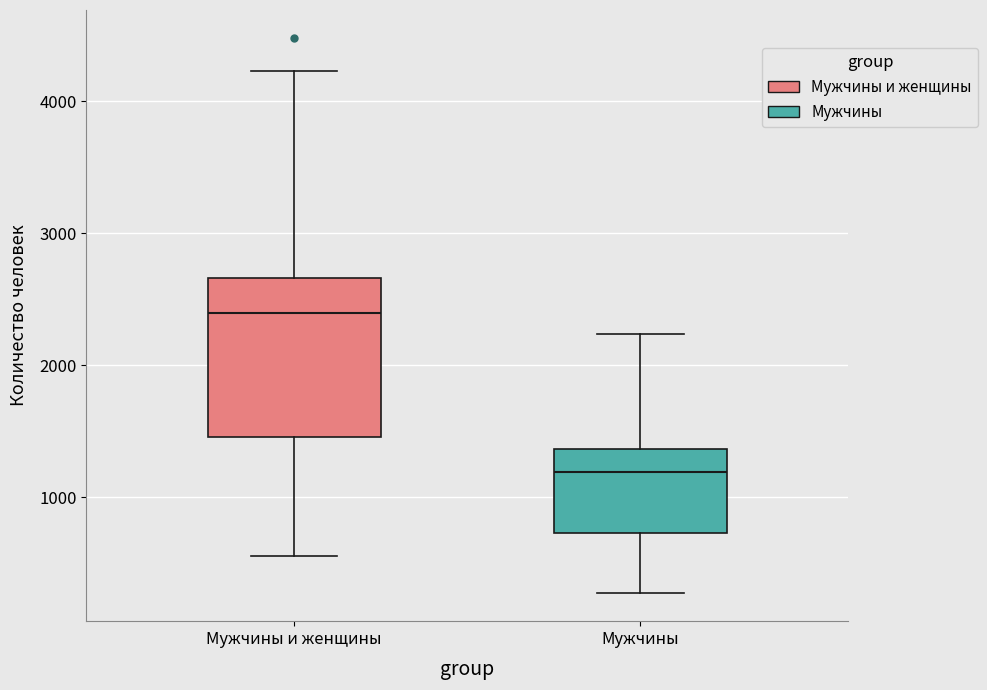

Where is the lower edge of the box for Мужчины и женщины on the y-axis? The values are not printed on the chart, so give them approximately, as read against the axis.

1500